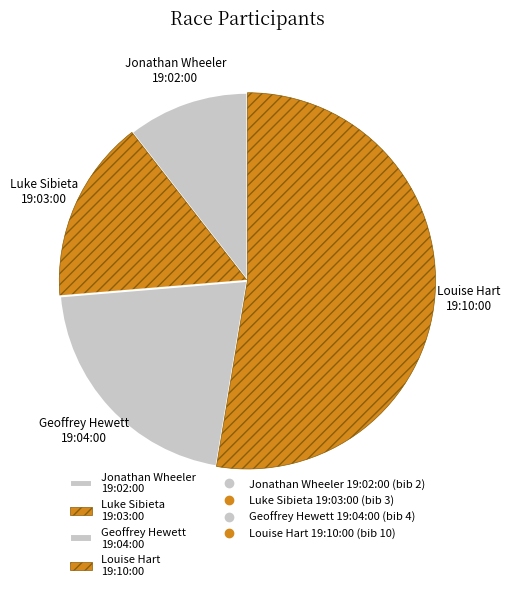

Is the sum of Geoffrey Hewett 19:04:00 and Jonathan Wheeler 19:02:00 greater than half?

No